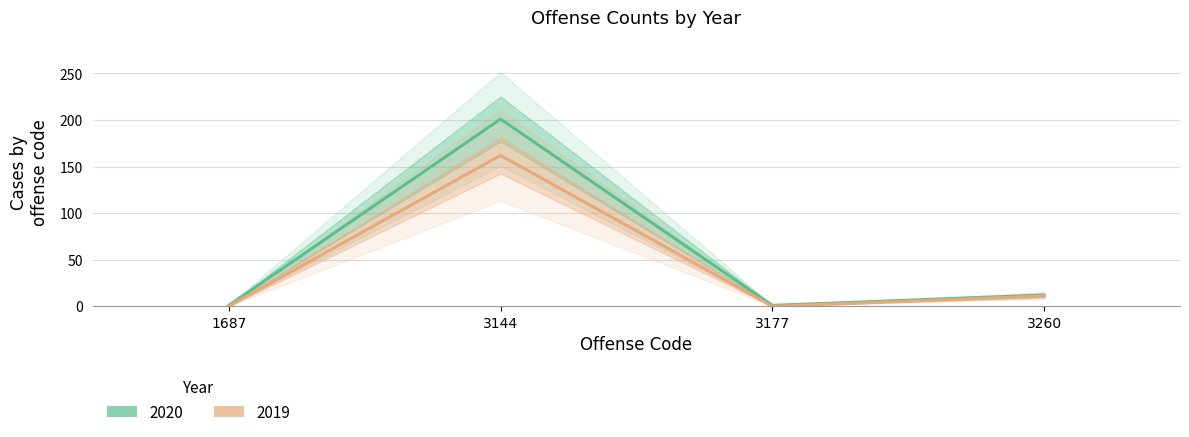

At which label is 2020 closest to 101?

3260